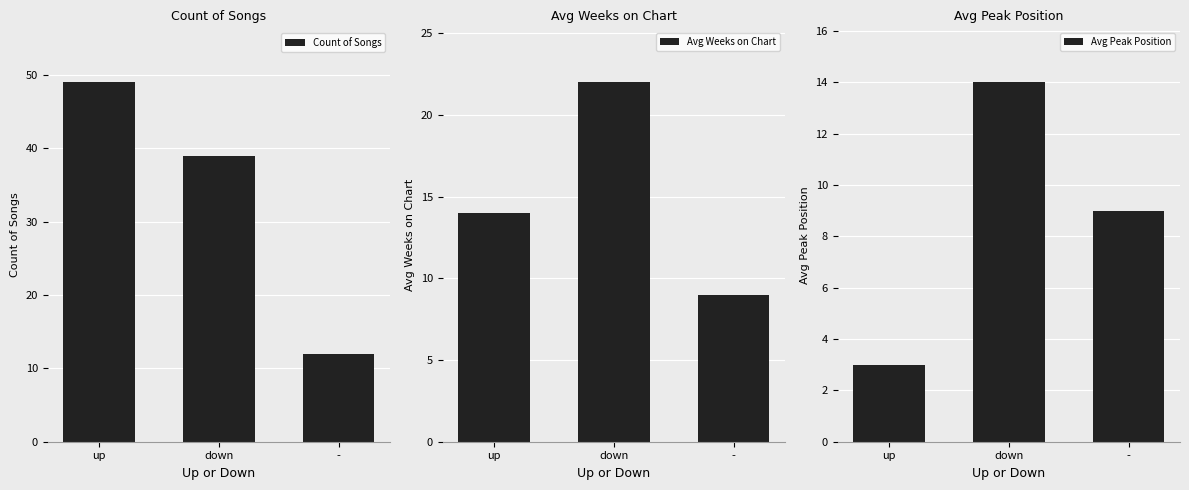

True or false: Avg Weeks on Chart has a value of 39 at down.

False